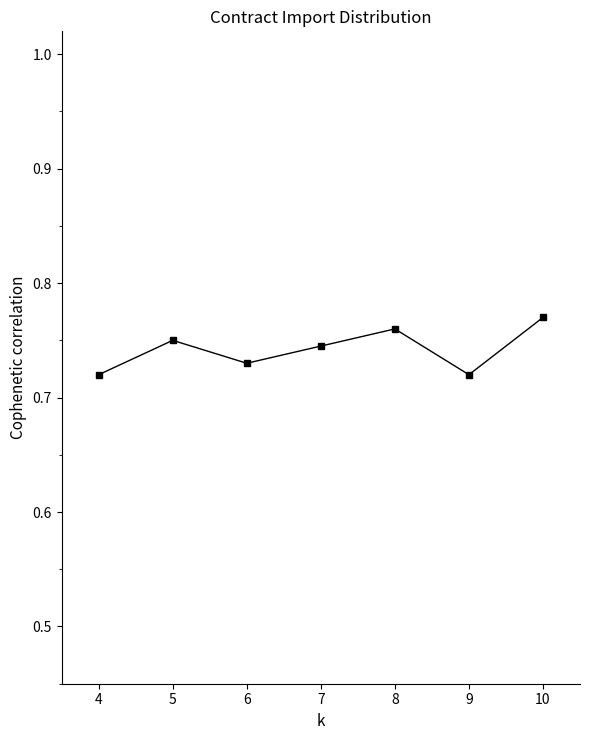

Which category has the highest value across all series?

10